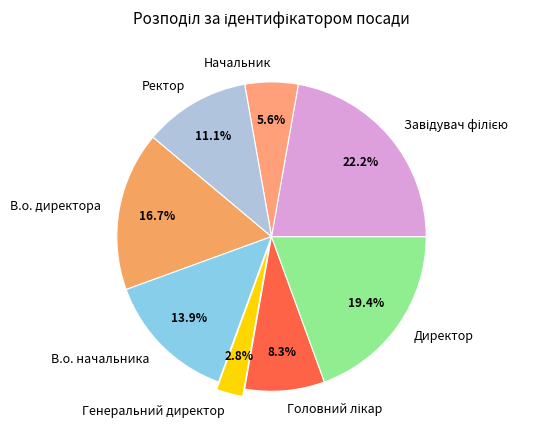

To the nearest percent, what is the combined percentage of Директор and Генеральний директор?

22%